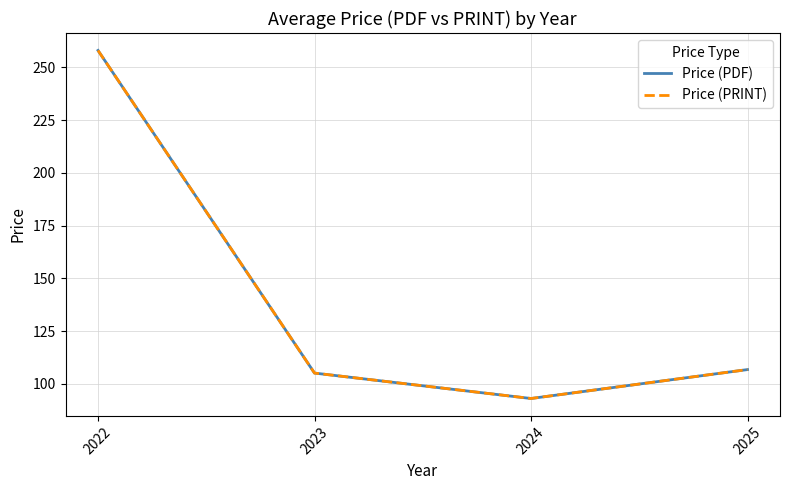

Does the chart display data point markers on the line(s)?

No